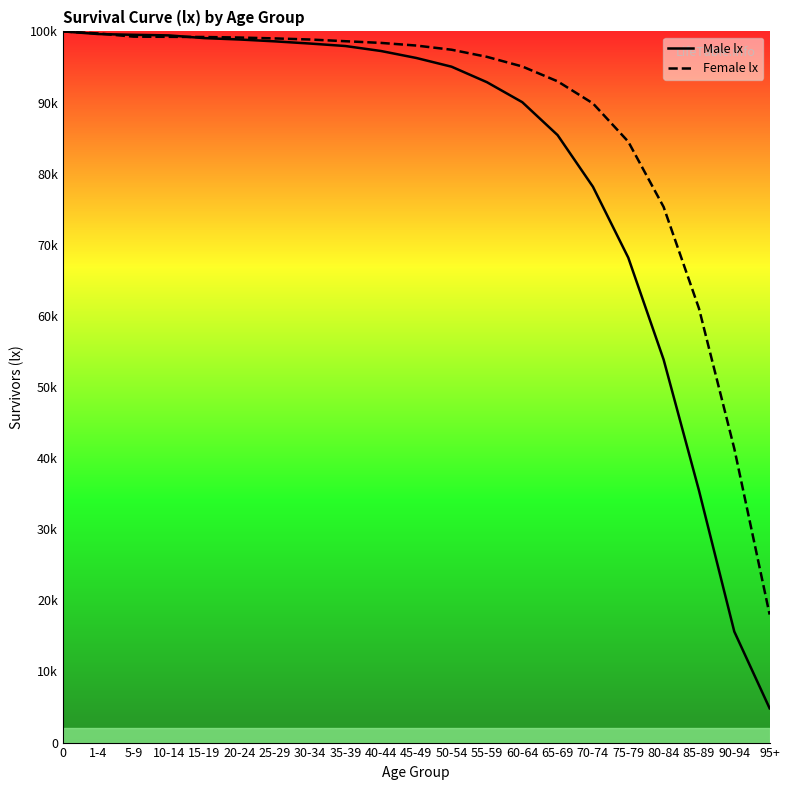

Reading left to right, transcribe all the data shown in this chart.

Male lx: 0=100000	1-4=99628	5-9=99520	10-14=99438	15-19=99055	20-24=98861	25-29=98600	30-34=98289	35-39=97941	40-44=97245	45-49=96265	50-54=95035	55-59=92858	60-64=90049	65-69=85417	70-74=78157	75-79=68184	80-84=53856	85-89=35459	90-94=15610	95+=4817
Female lx: 0=100000	1-4=99709	5-9=99262	10-14=99237	15-19=99210	20-24=99137	25-29=99012	30-34=98858	35-39=98617	40-44=98383	45-49=98010	50-54=97423	55-59=96422	60-64=95069	65-69=92979	70-74=89878	75-79=84496	80-84=75317	85-89=61055	90-94=41338	95+=18000